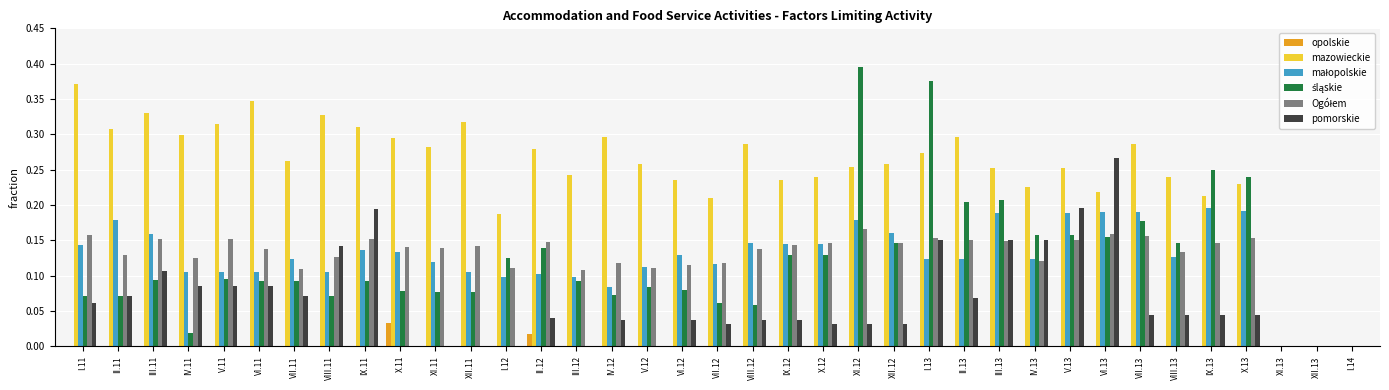

Which category has the highest value in the mazowieckie series?

I.11